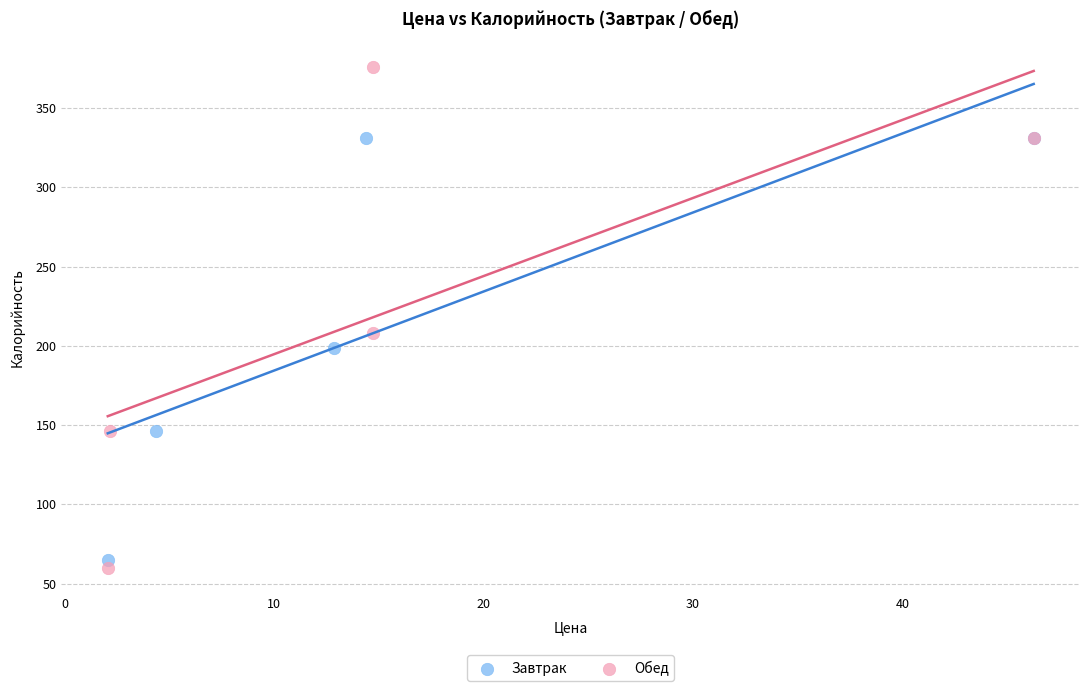

Which series has the widest spread of Y values?

Обед